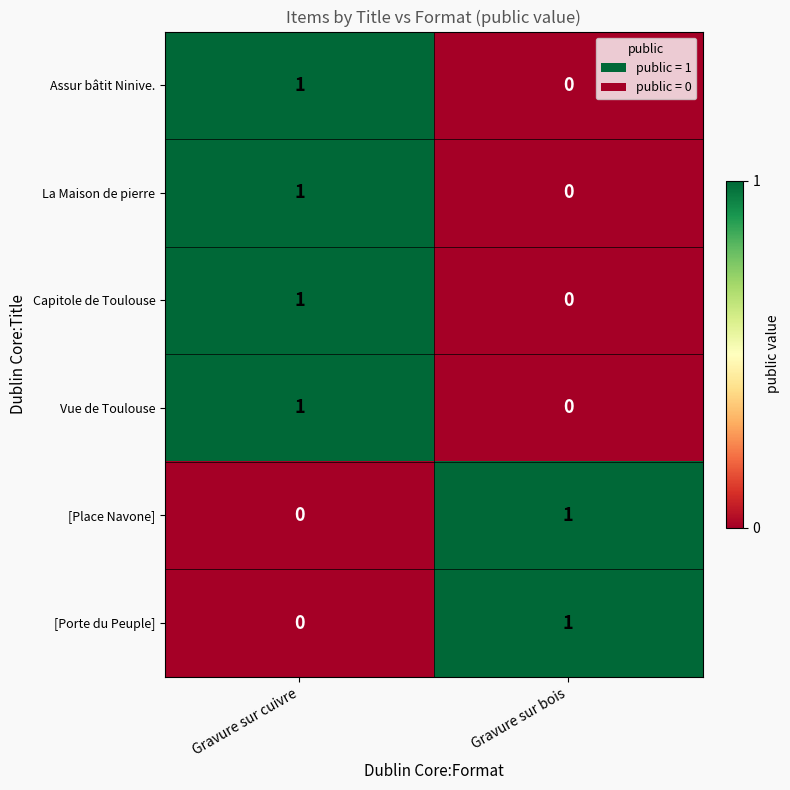

What is the total value across all series at Gravure sur bois?

2